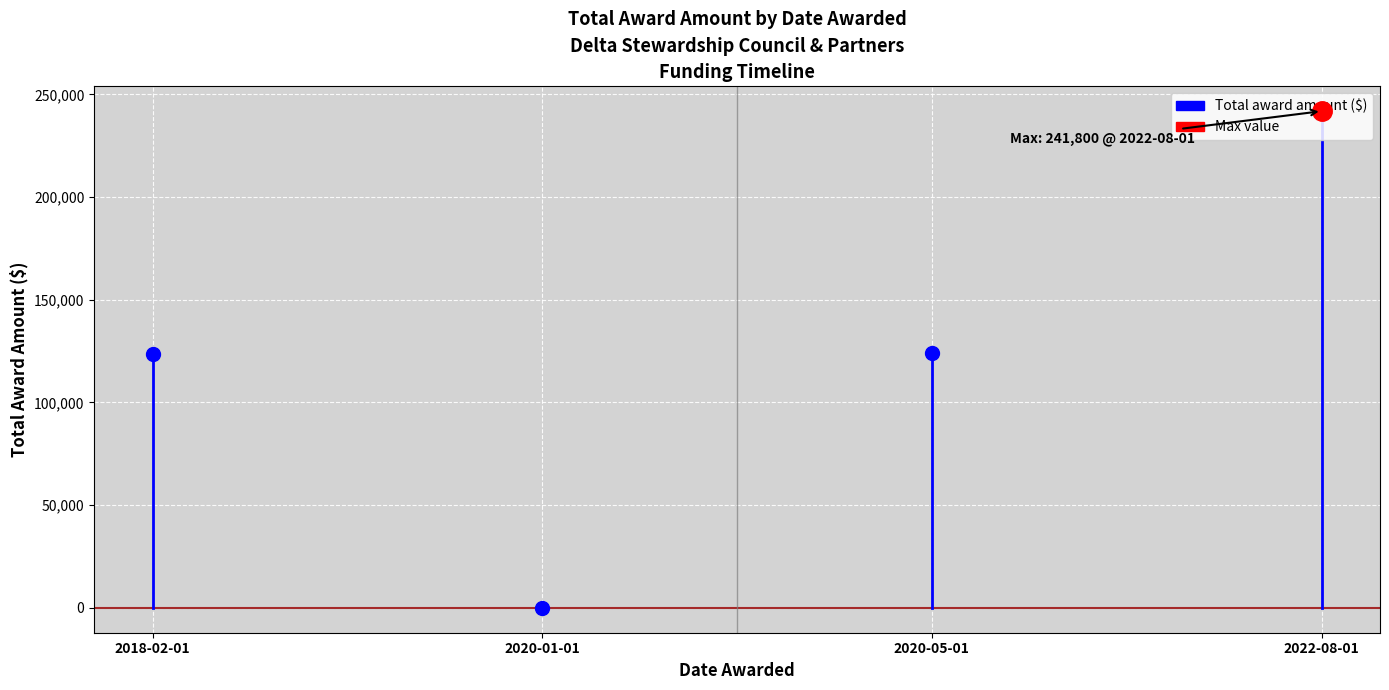

What is the change in value from 2020-05-01 to 2022-08-01?

+117932